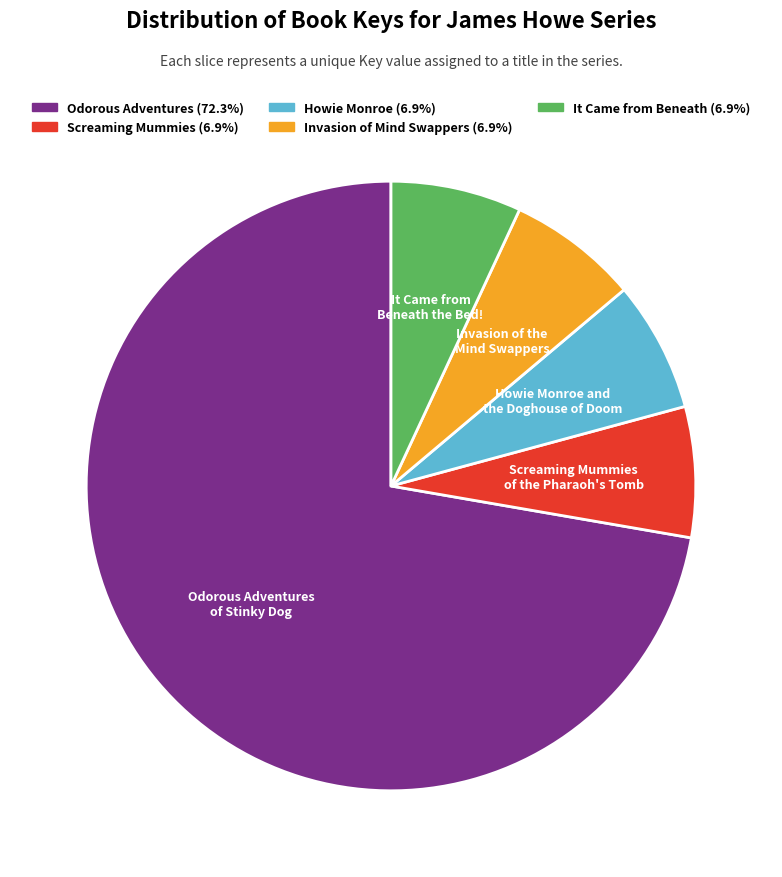

What is the ratio of the value at Screaming Mummies (6.9%) to the value at Invasion of Mind Swappers (6.9%)?

1.0